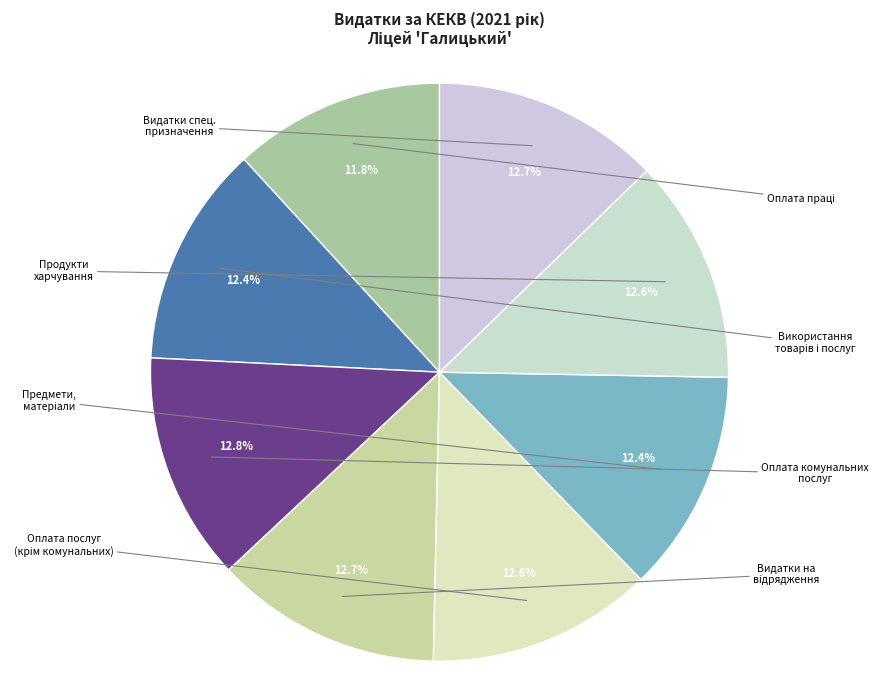

Rank the categories by value from lowest to highest.

Оплата праці і нарахування на заробітну плату, Використання товарів і послуг, Предмети, матеріали, обладнання та інвентар, Продукти харчування, Оплата послуг (крім комунальних), Видатки на відрядження, Видатки та заходи спеціального призначення, Оплата комунальних послуг та енергоносіїв